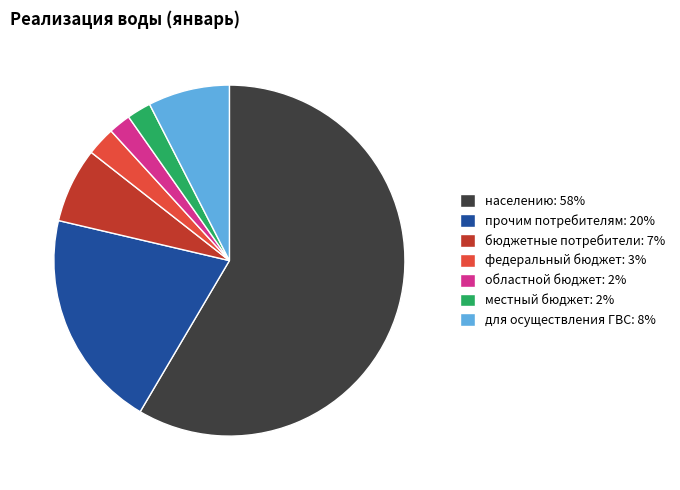

Count the number of slices in the pie.

7